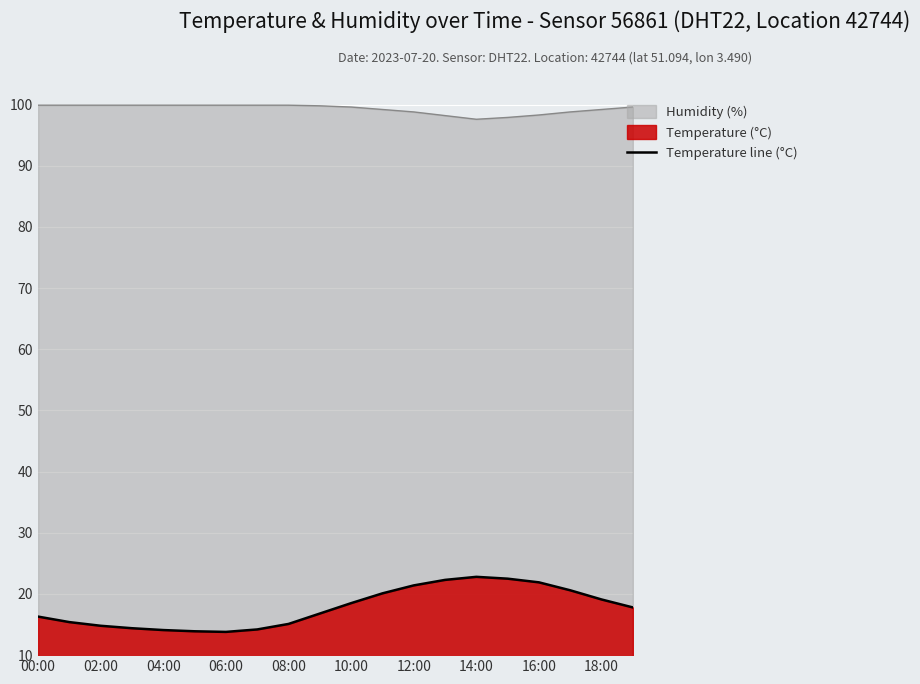

True or false: Temperature line (°C) and Humidity (%) intersect in this chart.

False